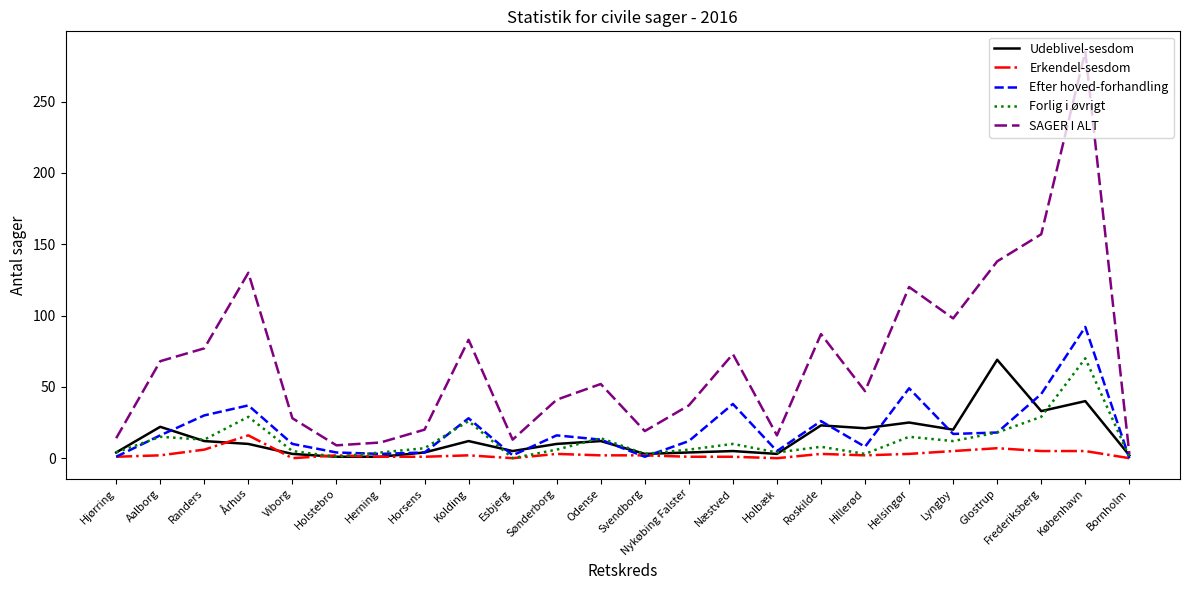

What is the maximum value shown in the chart?

285